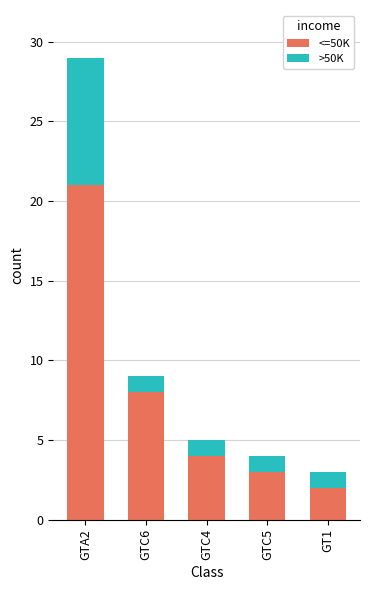

Where is <=50K nearest to the value 11?

GTC6